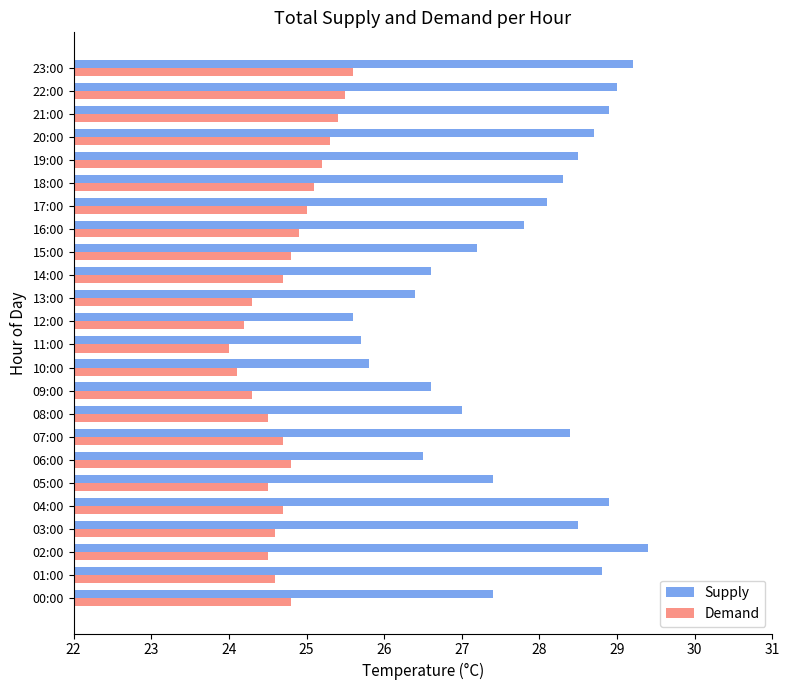

At how many categories does at least one series exceed 25?

24